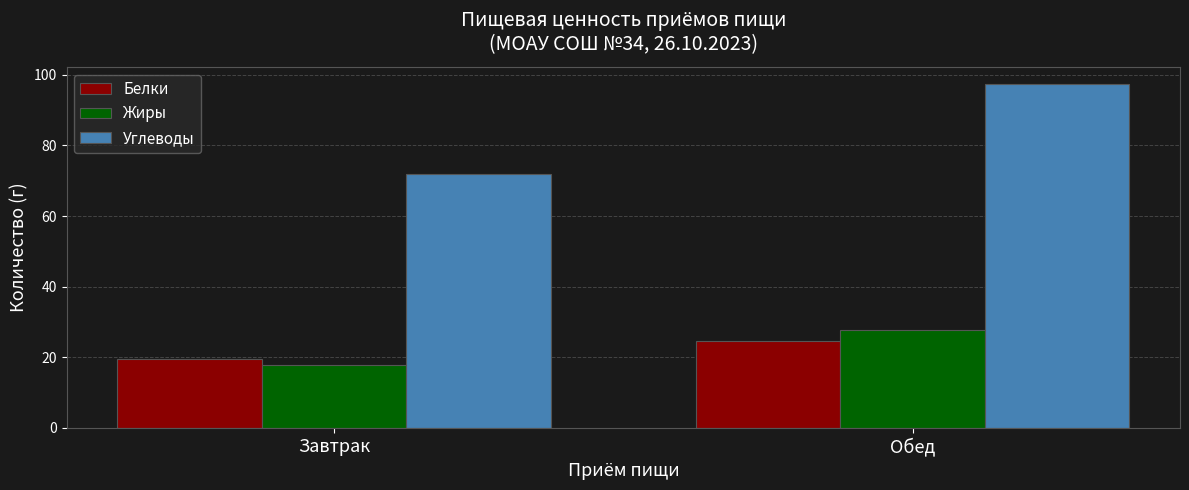

The value of Жиры at Обед is 27.7. True or false?

True